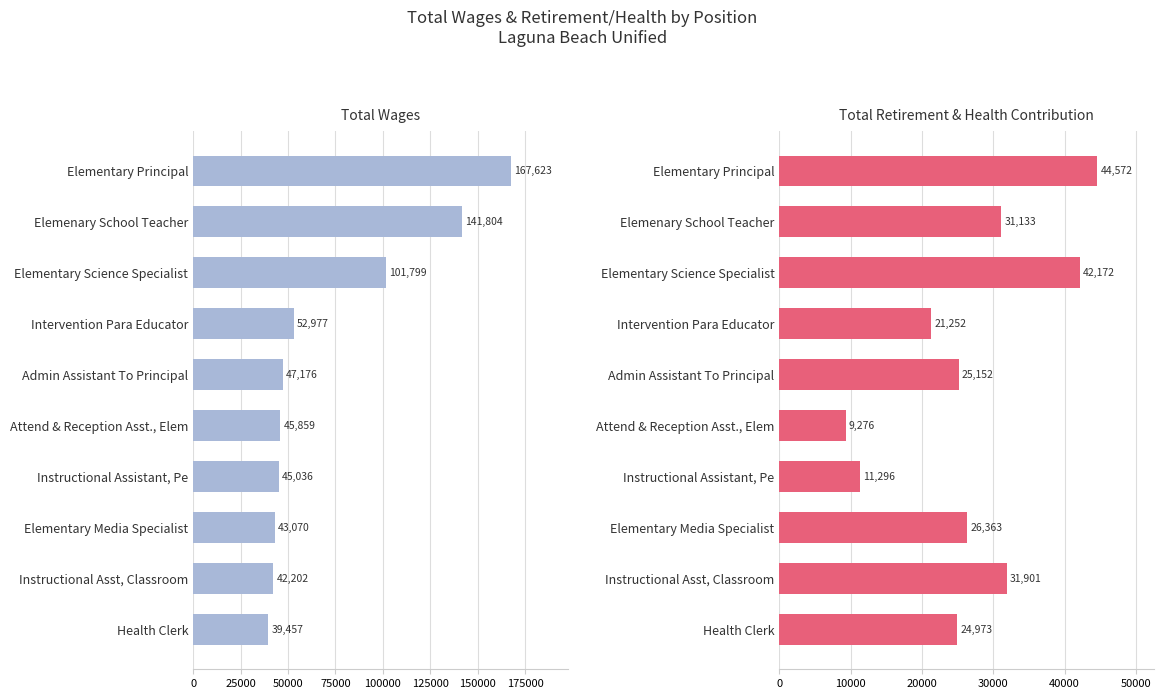

Are the bars horizontal?

Yes